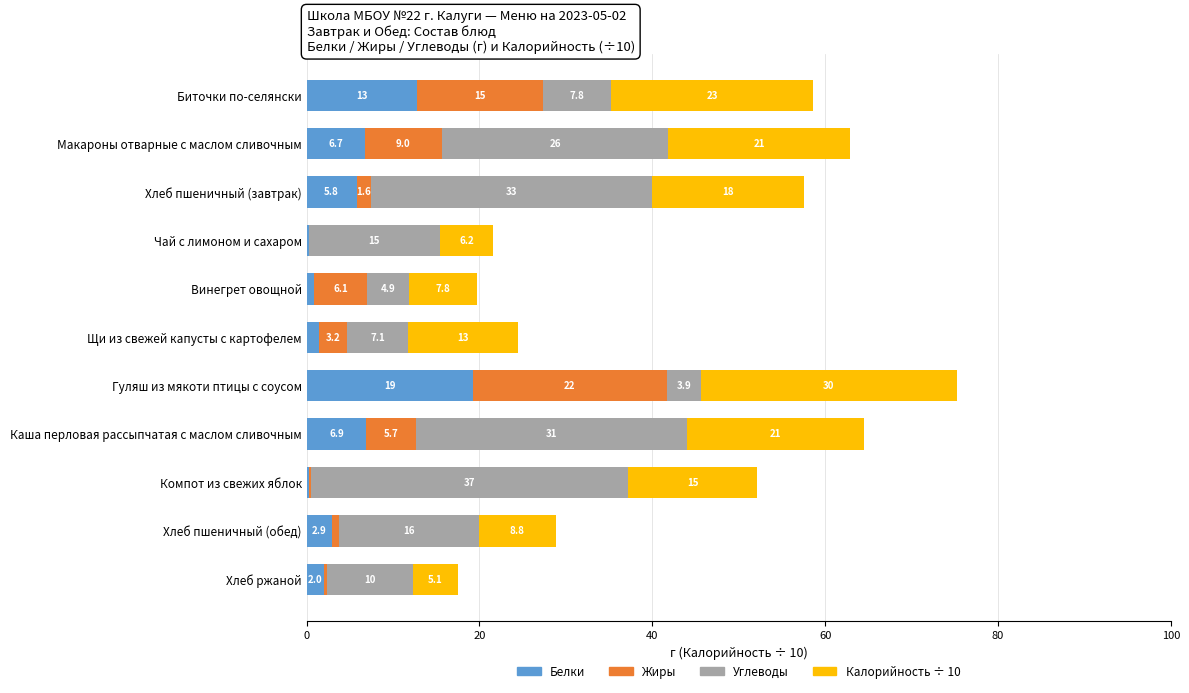

At which category is the sum across all series the highest?

Гуляш из мякоти птицы с соусом